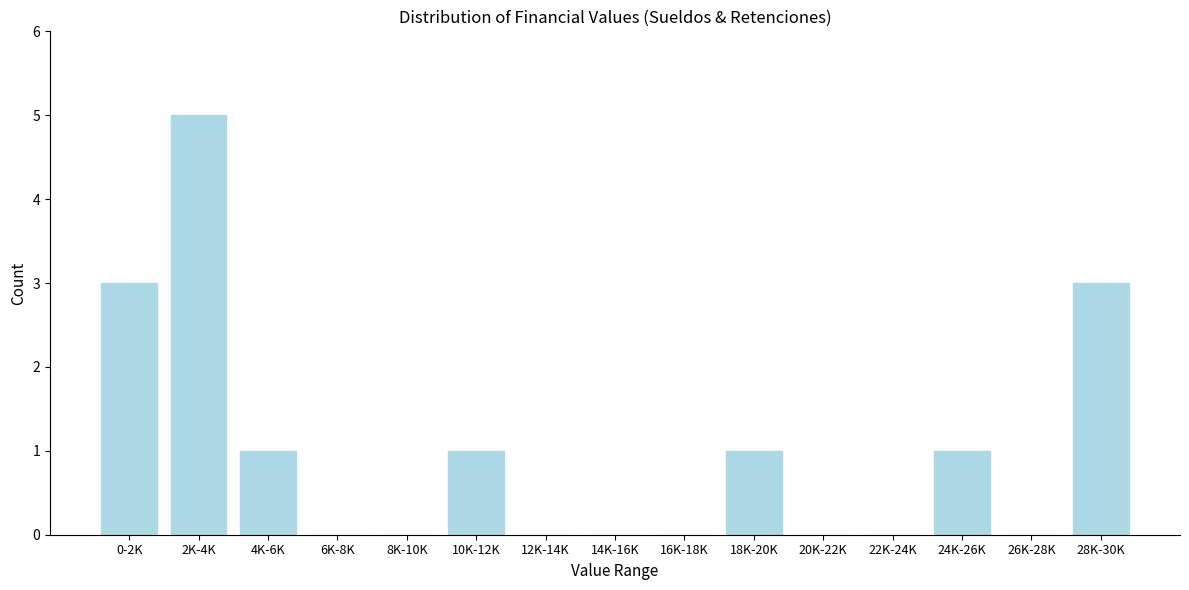

Reading left to right, what are all the values shown in this chart?

0-2K=3	2K-4K=5	4K-6K=1	6K-8K=0	8K-10K=0	10K-12K=1	12K-14K=0	14K-16K=0	16K-18K=0	18K-20K=1	20K-22K=0	22K-24K=0	24K-26K=1	26K-28K=0	28K-30K=3